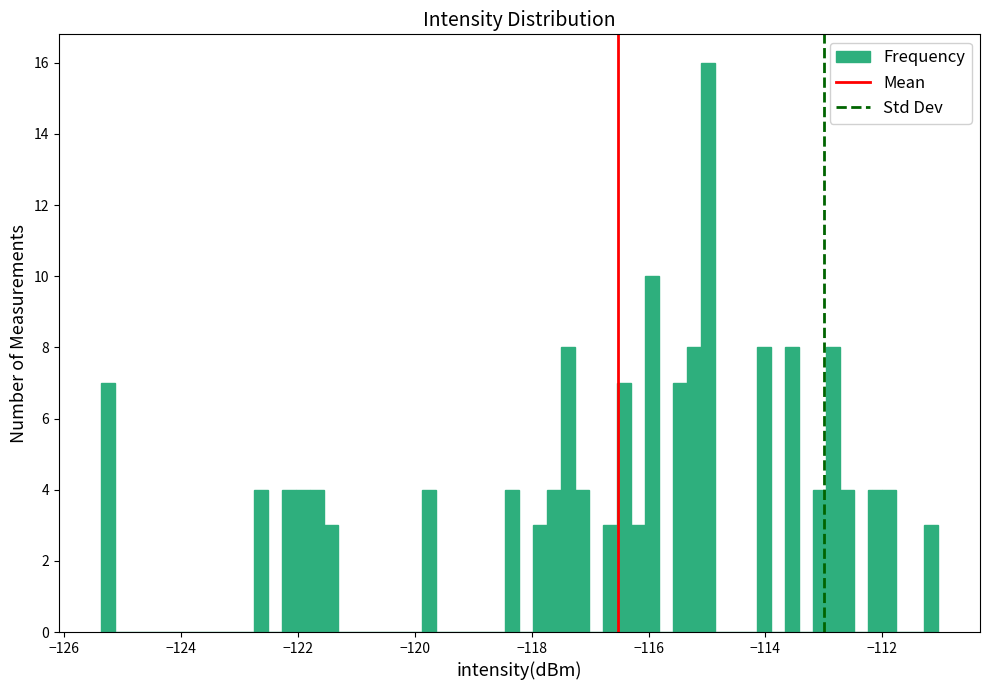

Read against the x-axis, roughly where is the centre of the tallest bar?

-115.0